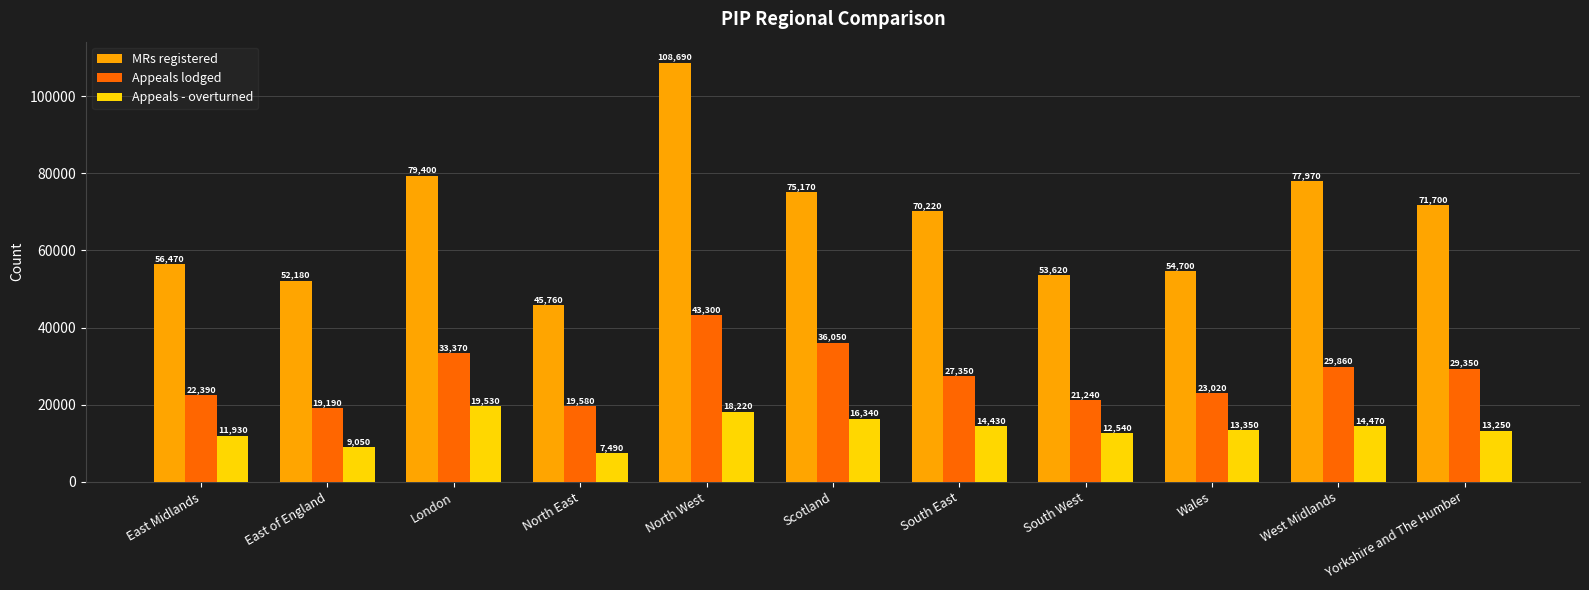

What are all the series names shown in the legend?

MRs registered, Appeals lodged, Appeals - overturned